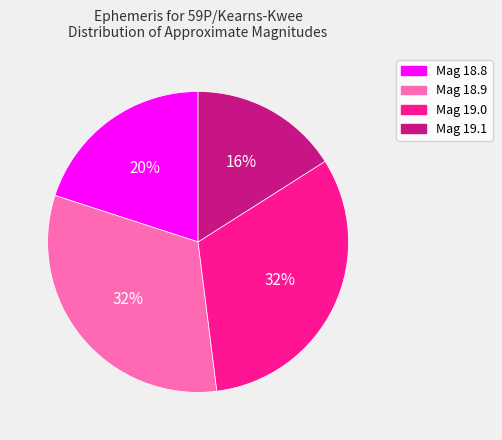

Is there any slice that represents more than half of the pie?

No